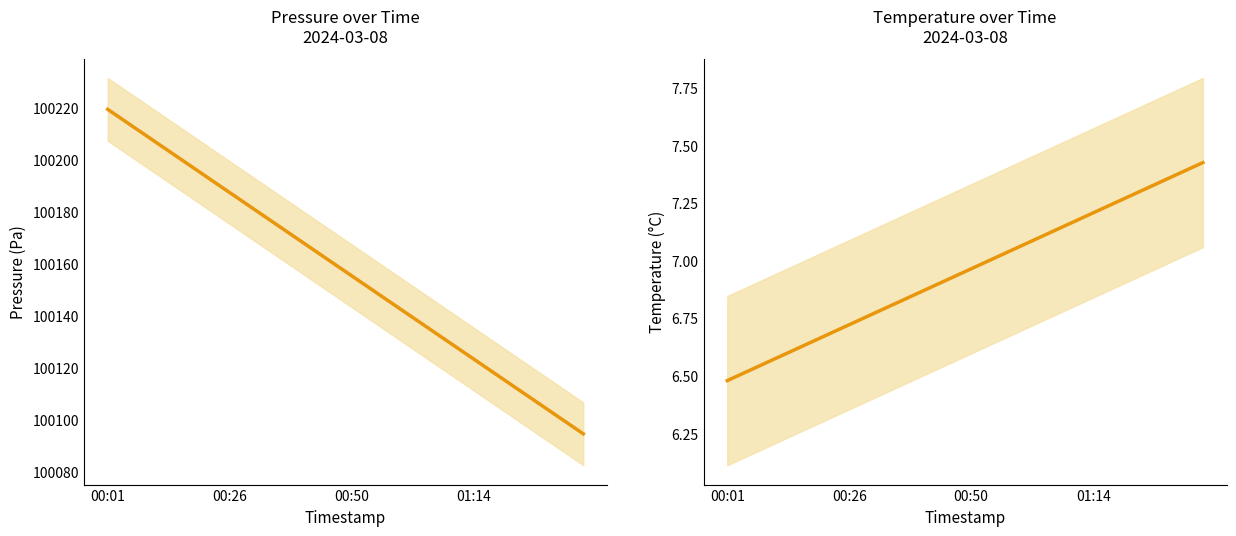

What is the maximum value shown in the chart?

100219.3